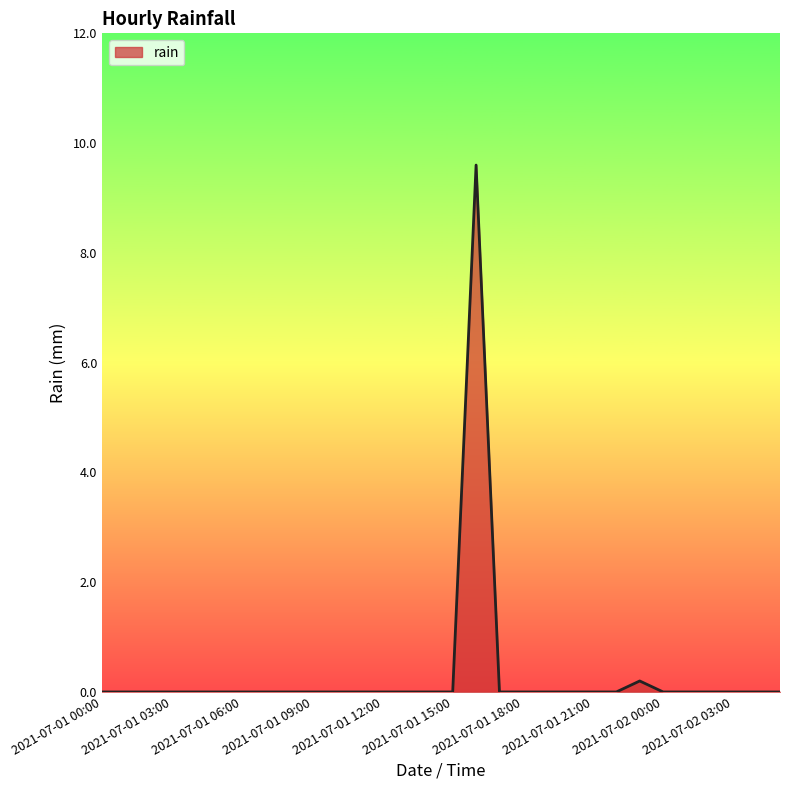

What is the difference between the maximum and minimum values?

9.6